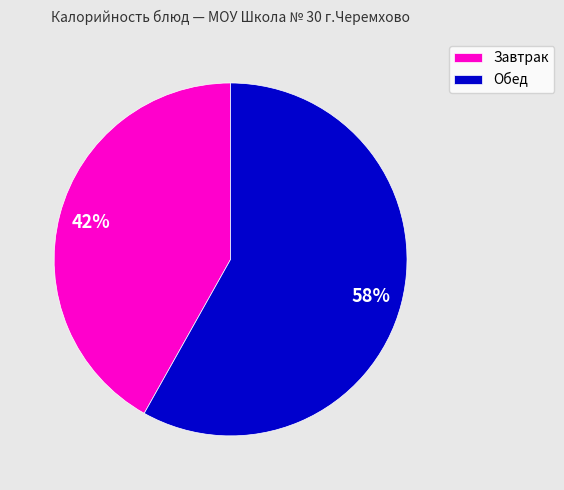

Which slice represents more than half of the pie?

Обед